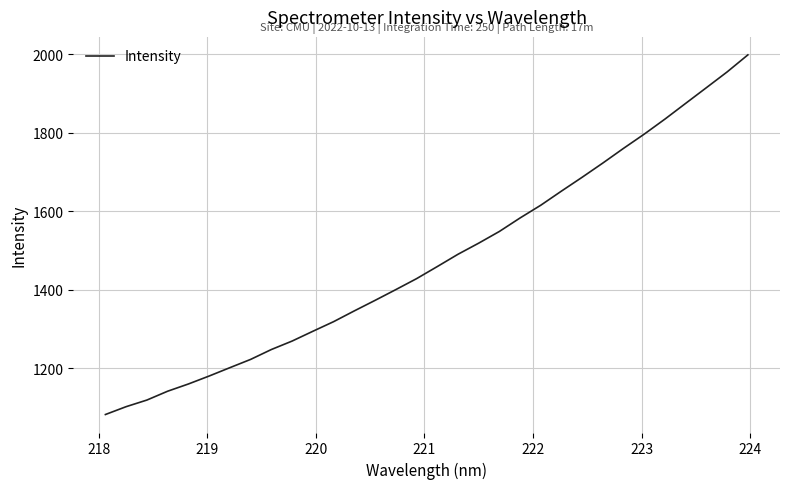

What is the smallest value displayed?

1082.1